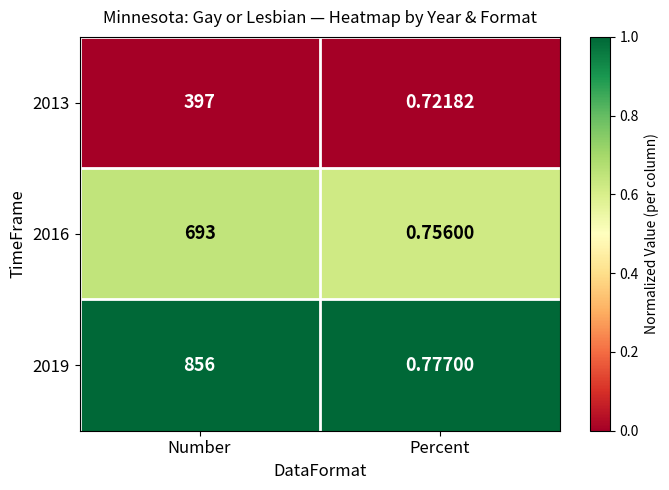

How many data points does each series have?

2